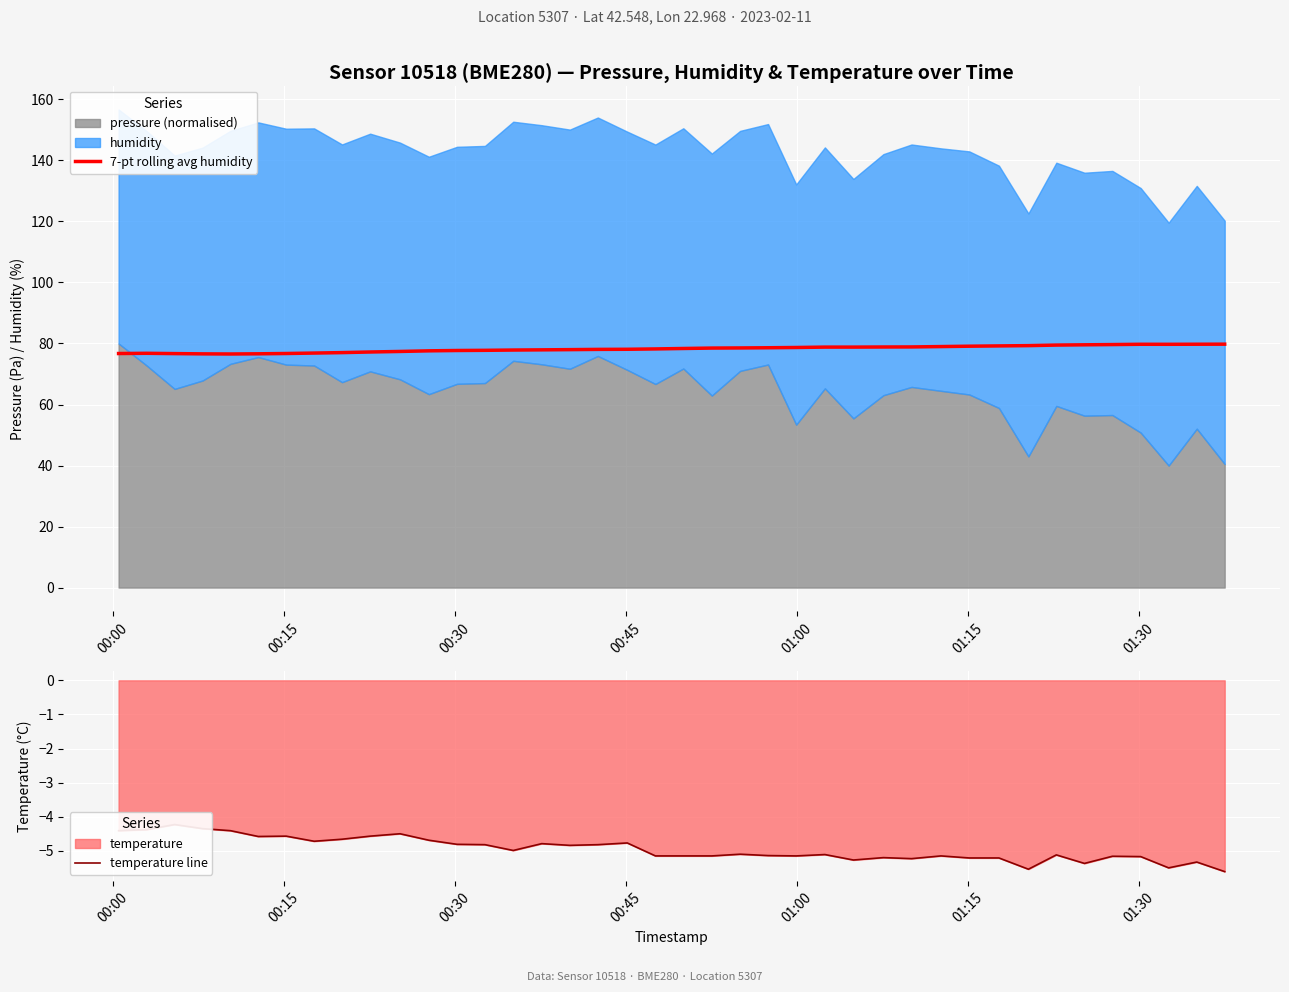

What is the highest value of the 7-pt rolling avg humidity series?

79.8